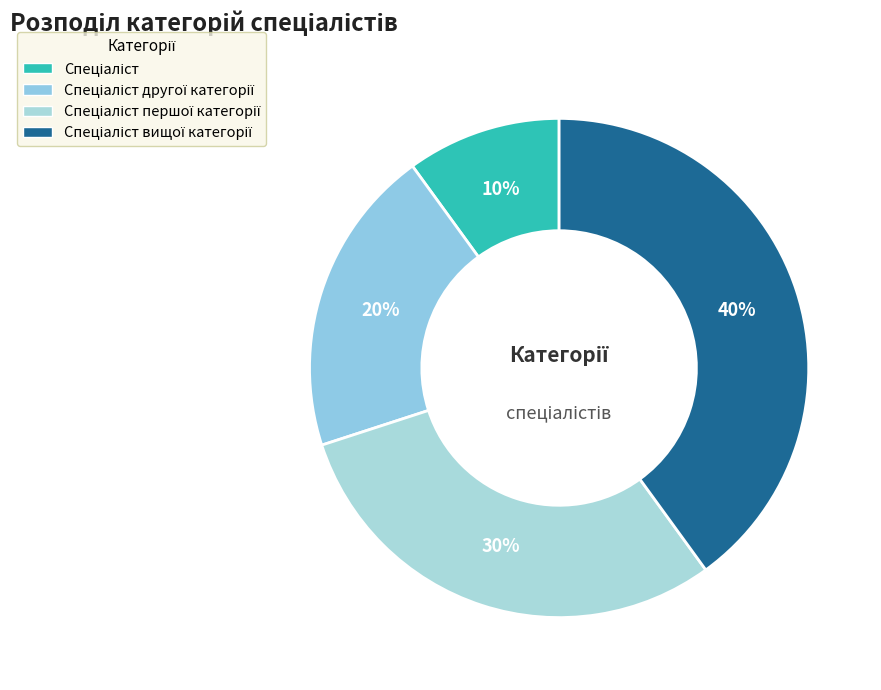

Between Спеціаліст and Спеціаліст першої категорії, which is larger?

Спеціаліст першої категорії